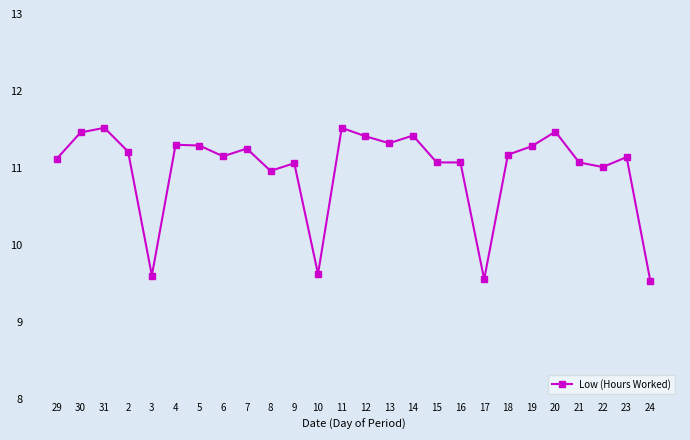

How many lines are shown in the chart?

1